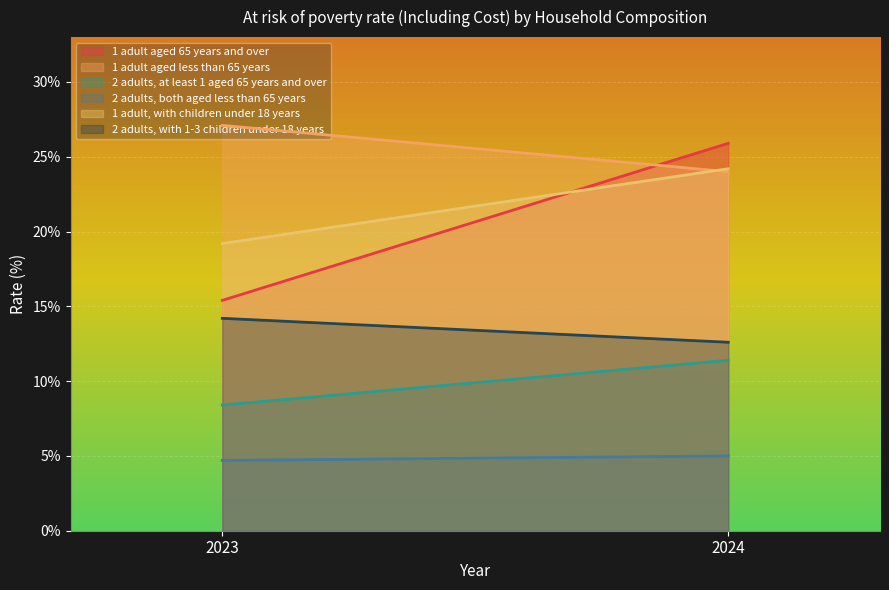

What is the spread (max minus min) of values at 2024?

20.9